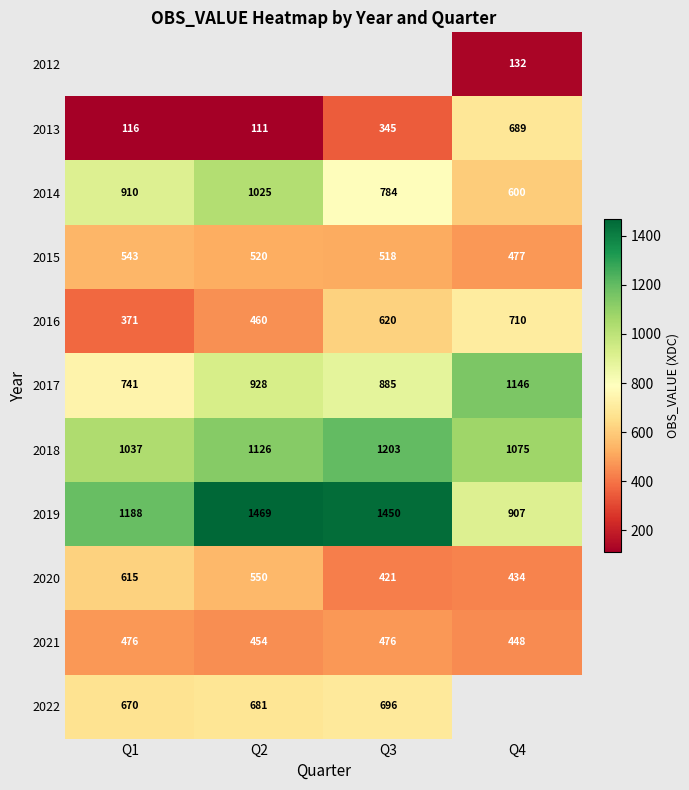

Rank the categories by 2019 value from highest to lowest.

Q2, Q3, Q1, Q4